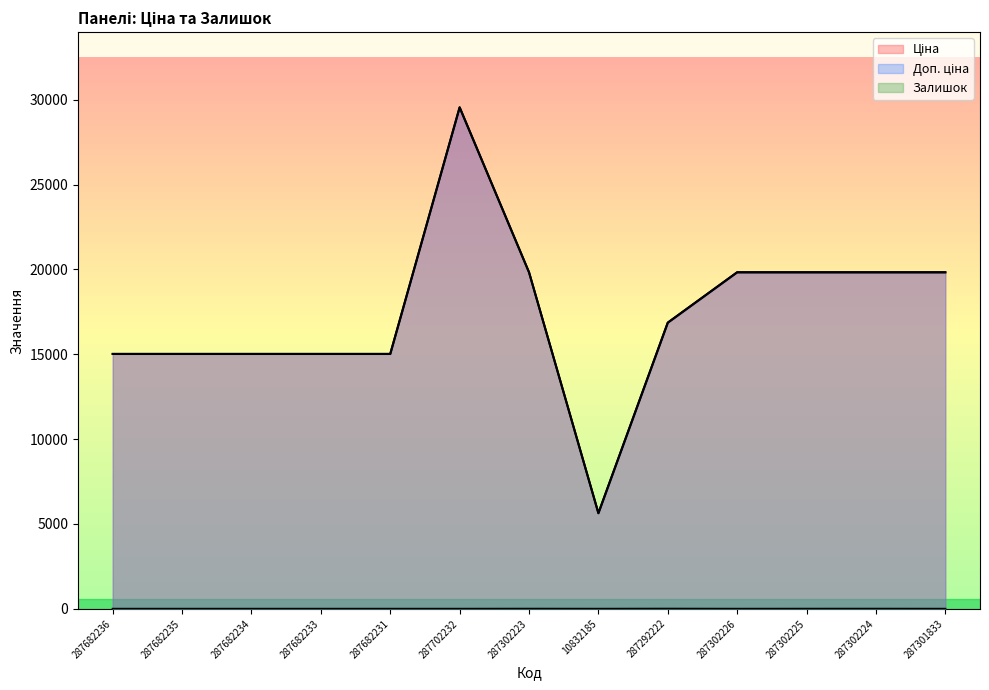

At which label does Ціна reach its peak?

287702232